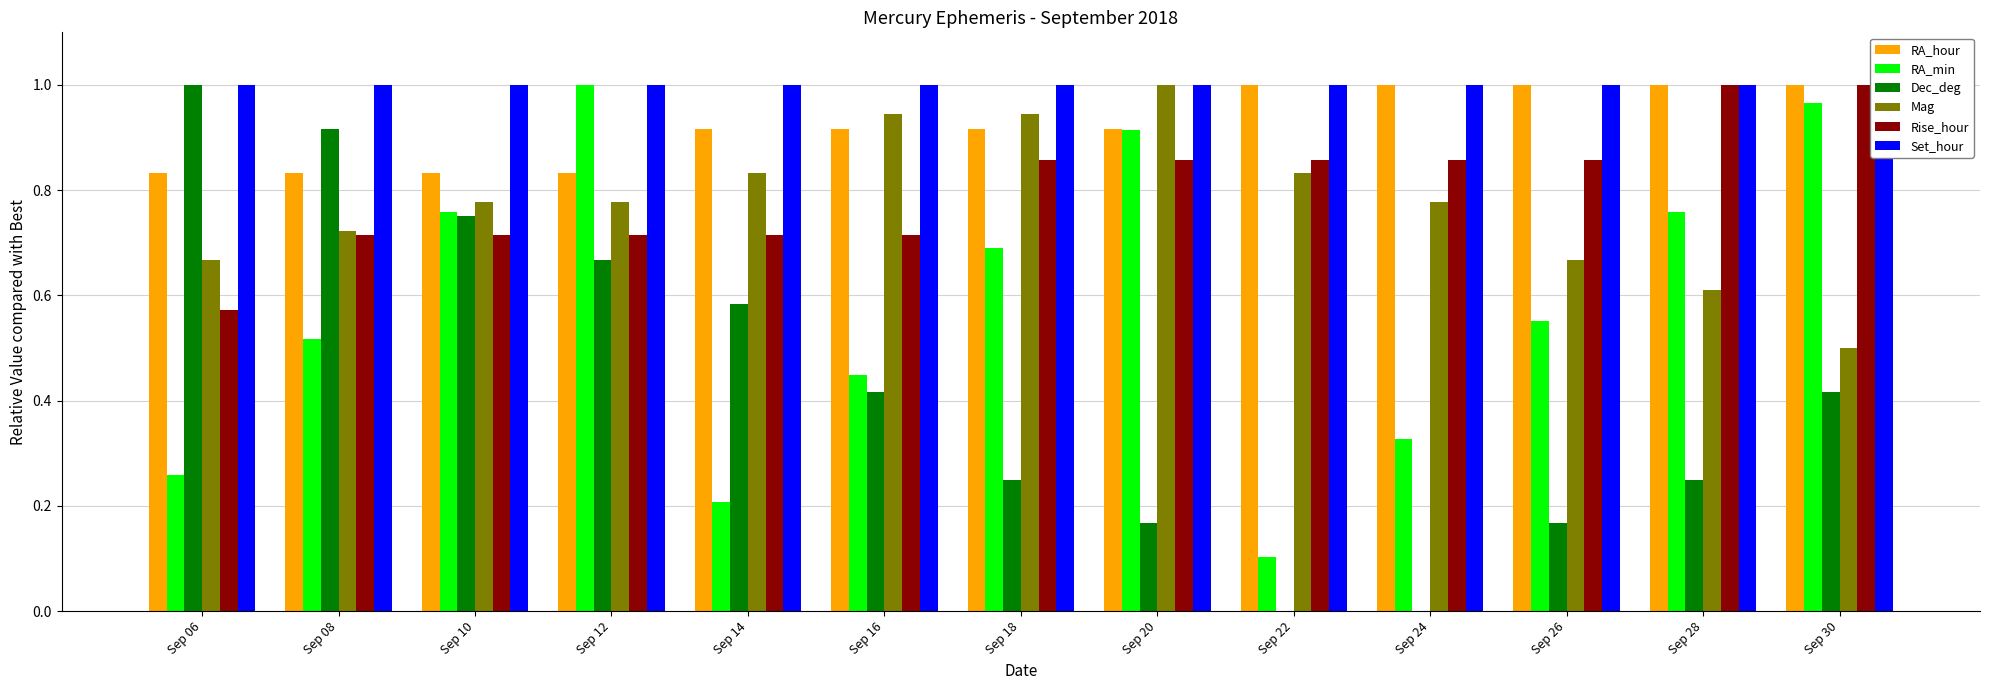

Which series has the largest total across all categories?

Set_hour